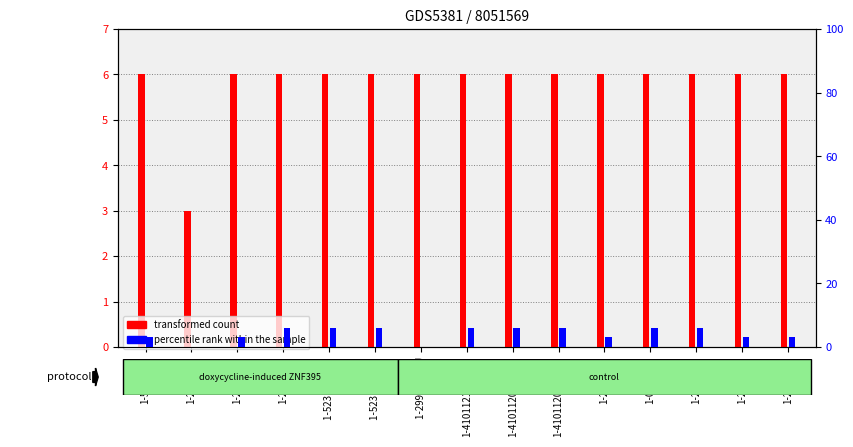

What are all the series names shown in the legend?

transformed count, percentile rank within the sample